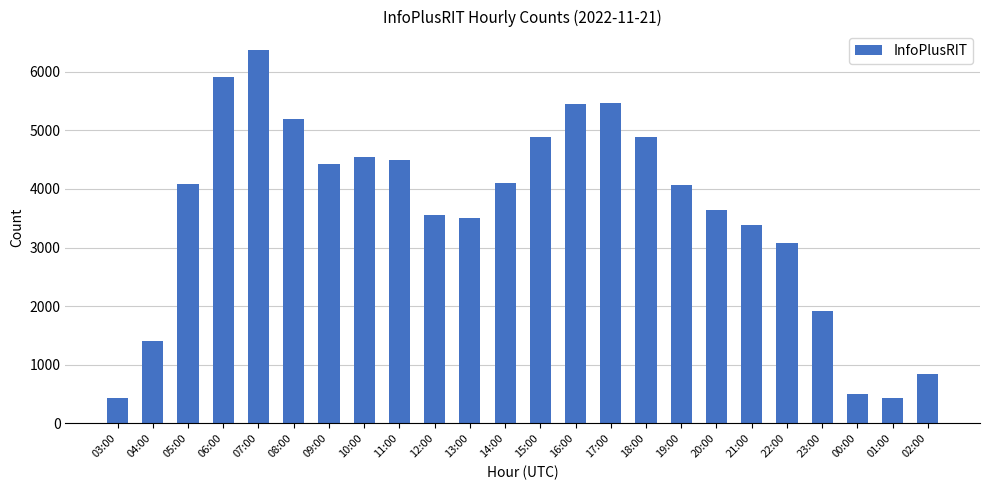

What is the difference between the values at 12:00 and 19:00?

516